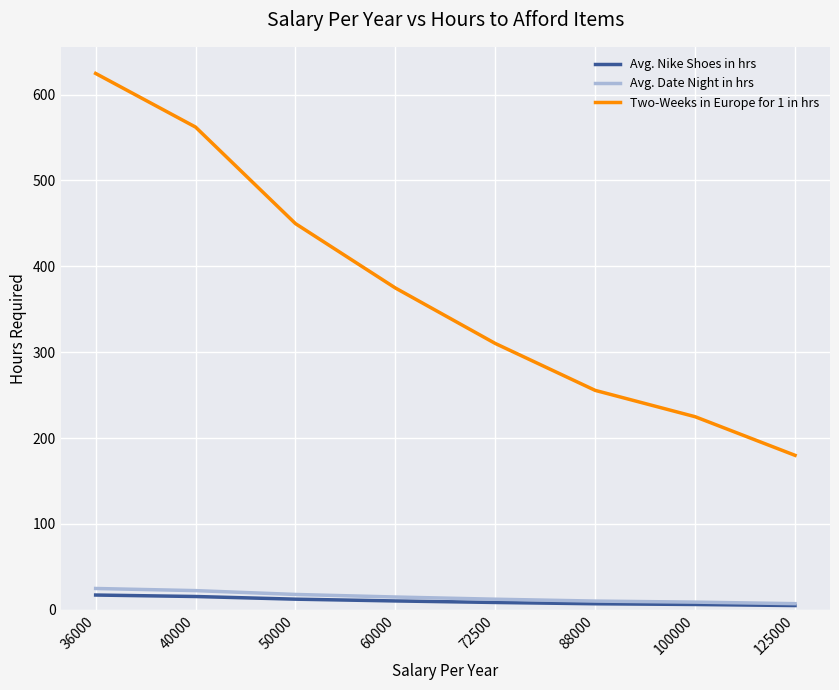

The value of Two-Weeks in Europe for 1 in hrs at 125000 is 65.5. True or false?

False